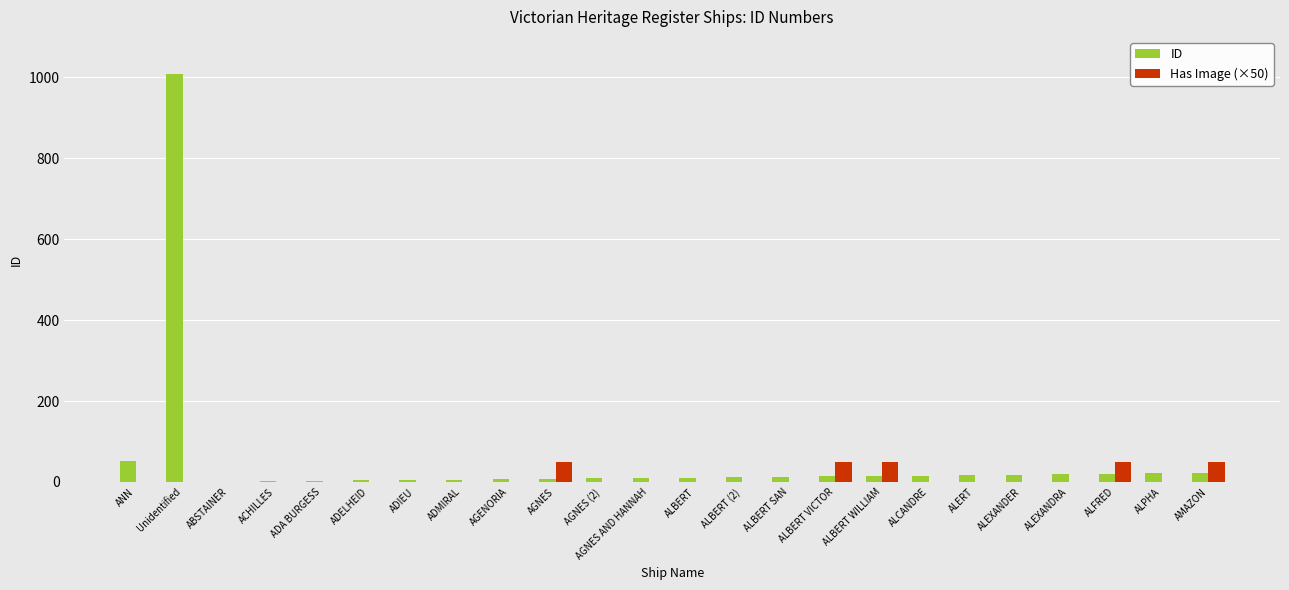

At which category does the chart reach its peak across all series?

Unidentified